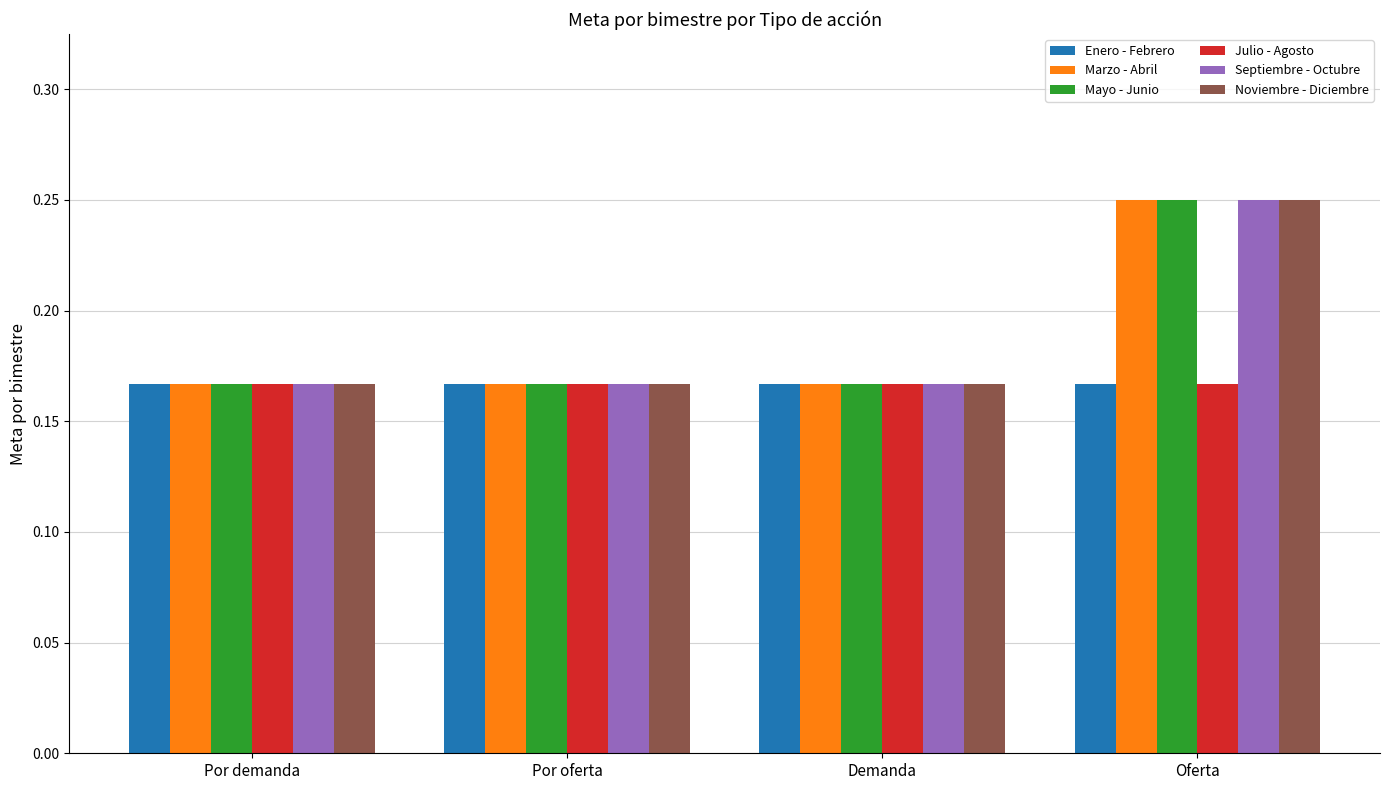

At how many categories does at least one series exceed 0?

4